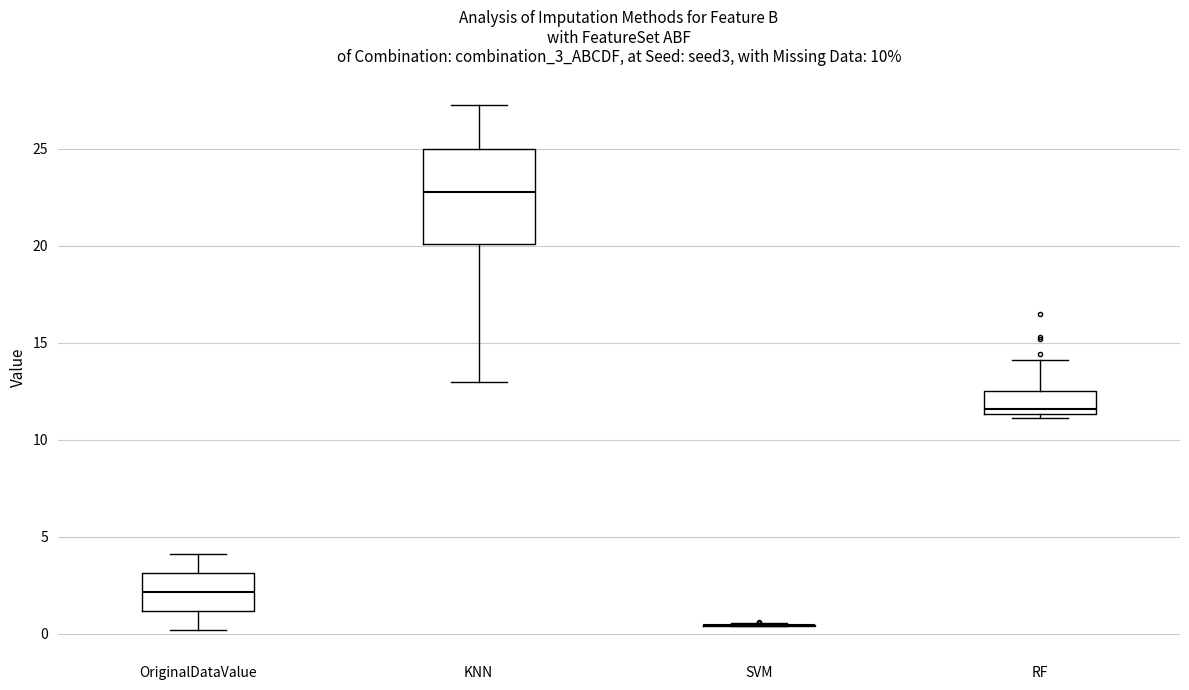

Which box is the tallest, from its lower edge to its upper edge?

KNN